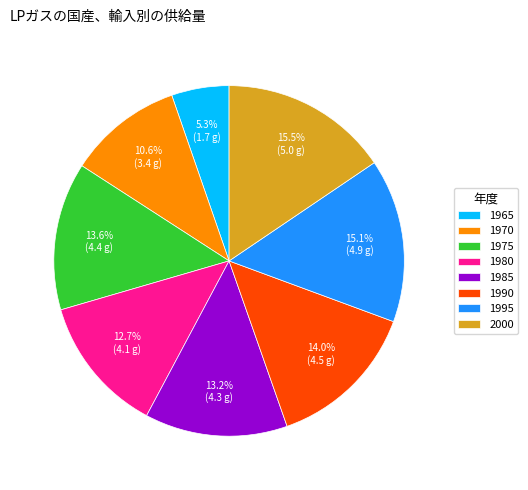

What is the ratio of the value at 1970 to the value at 2000?

0.7